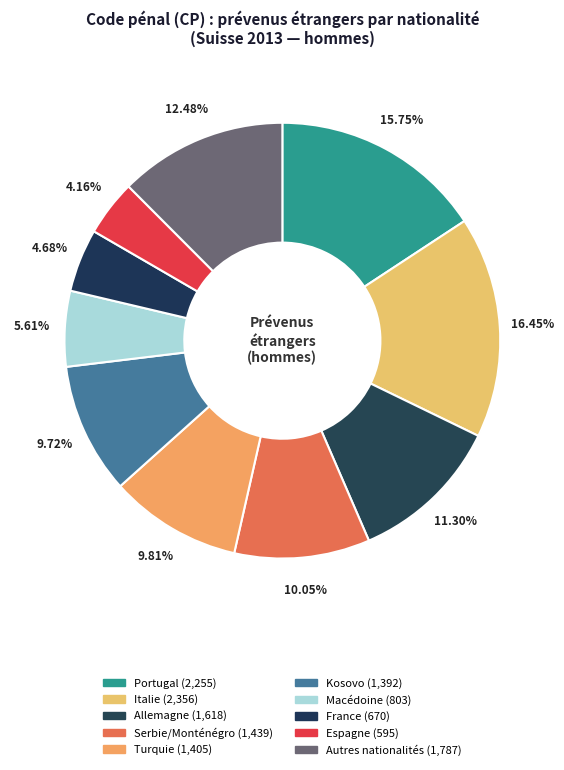

What is the change in value from Portugal to Espagne?

-1660